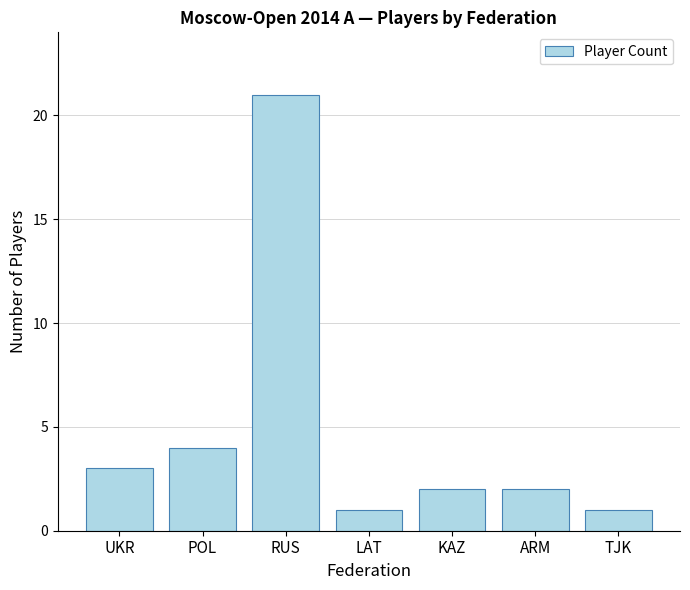

How many bars are there in total?

7